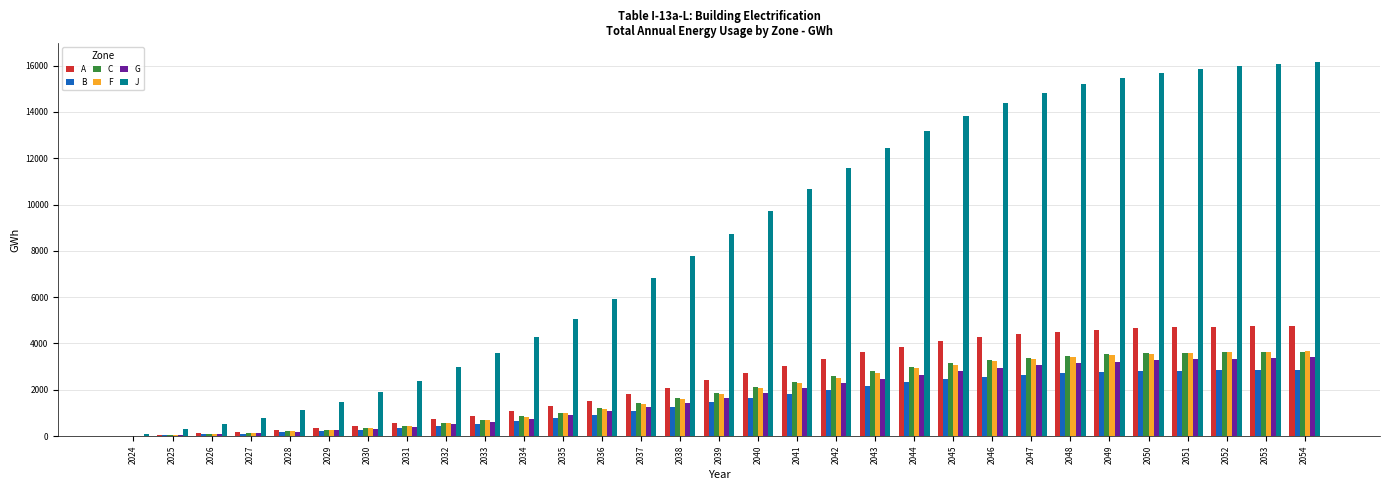

Is the value of B at 2052 greater than the value of F at 2032?

Yes